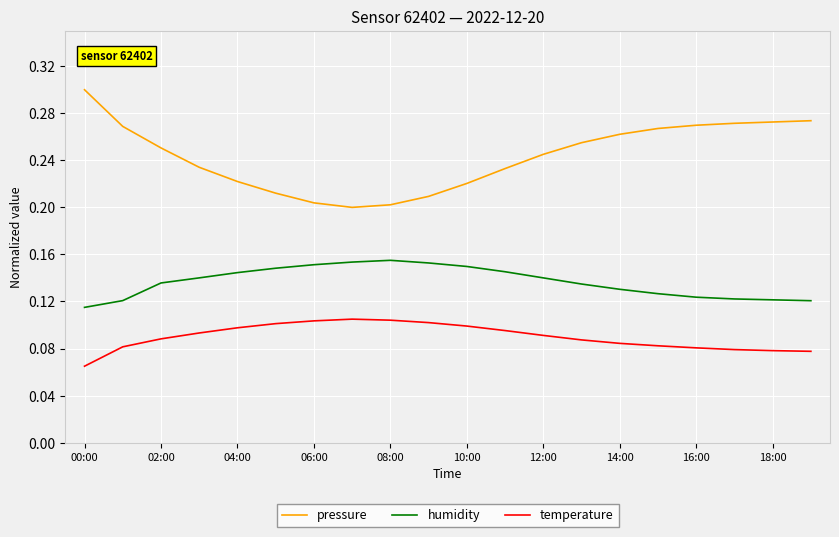

Which series has the largest range (max minus min)?

pressure